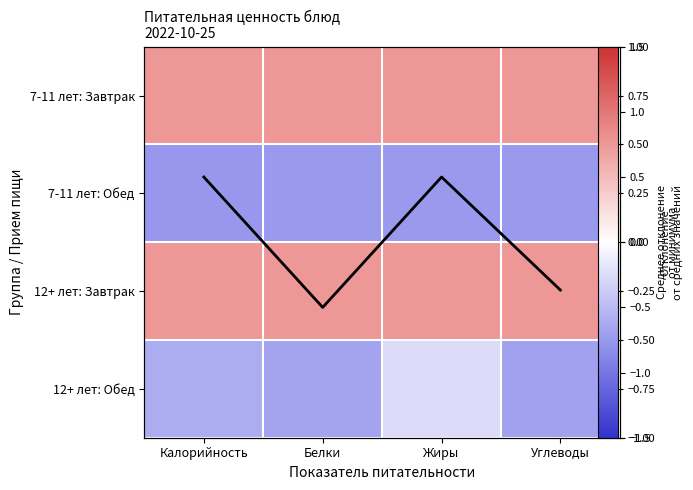

Which has a higher value, Жиры or Калорийность?

Жиры